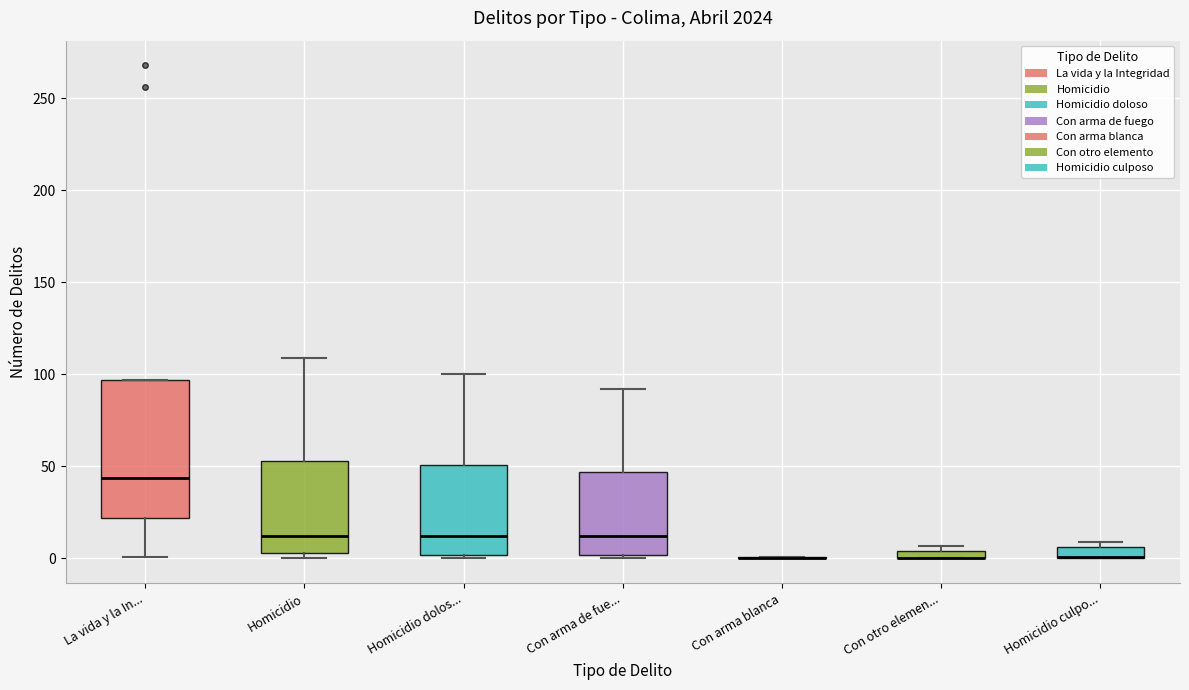

Where is the lower edge of the box for Con arma de fue... on the y-axis? The values are not printed on the chart, so give them approximately, as read against the axis.

0